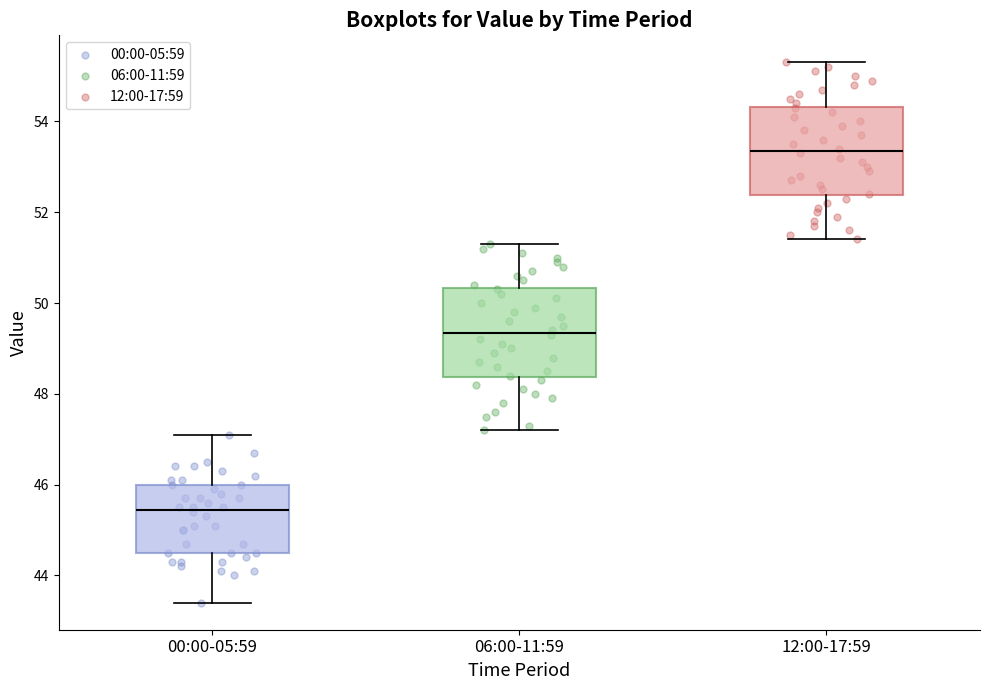

Reading left to right, transcribe this box plot: for each box, give where its median line is, the range the box spans, and where its two whiskers end, as read against the y-axis. The values are not printed on the chart, so give them approximately, as read against the axis.

00:00-05:59: median 45.4, box 44.6 to 46.0, whiskers 43.4 to 47.2
06:00-11:59: median 49.4, box 48.4 to 50.4, whiskers 47.2 to 51.4
12:00-17:59: median 53.4, box 52.4 to 54.4, whiskers 51.4 to 55.4